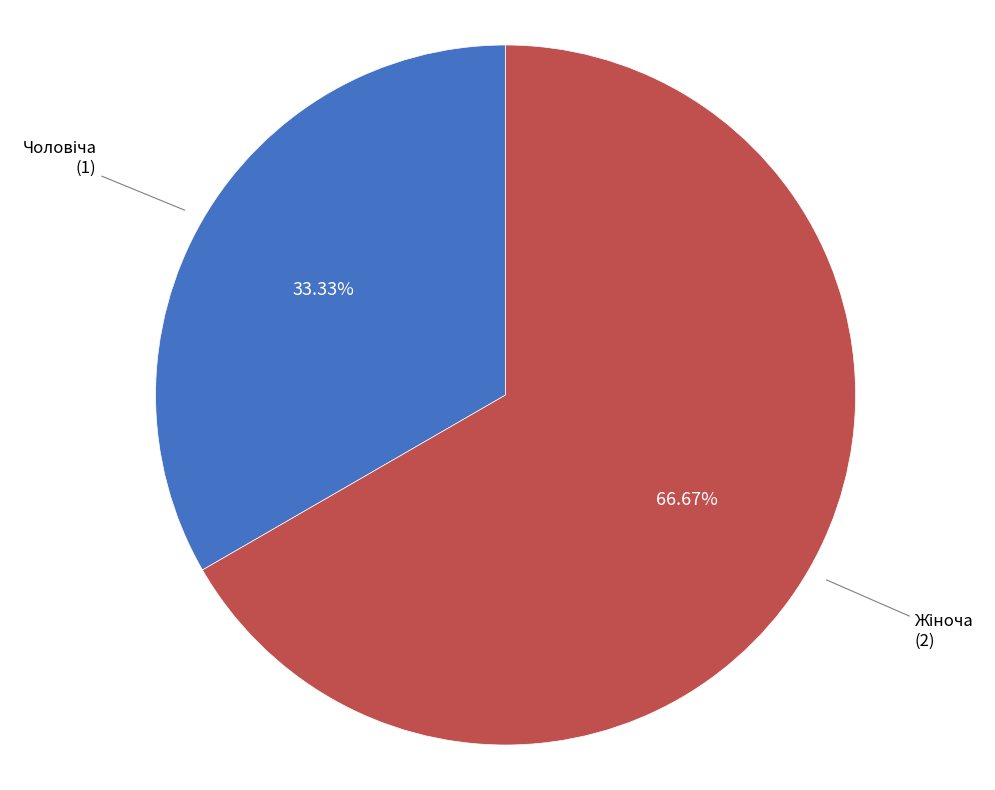

What percentage is NOT represented by Жіноча?

33.3%